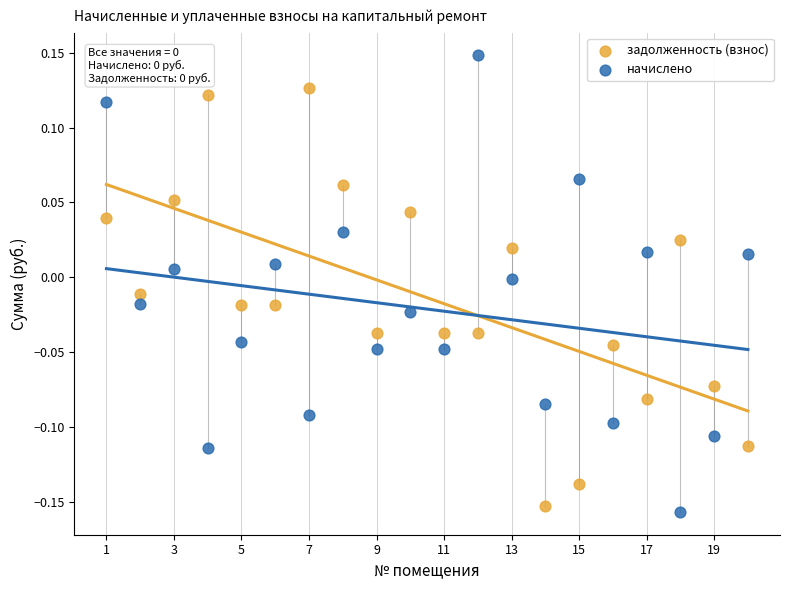

Which series reaches the minimum Y coordinate?

начислено